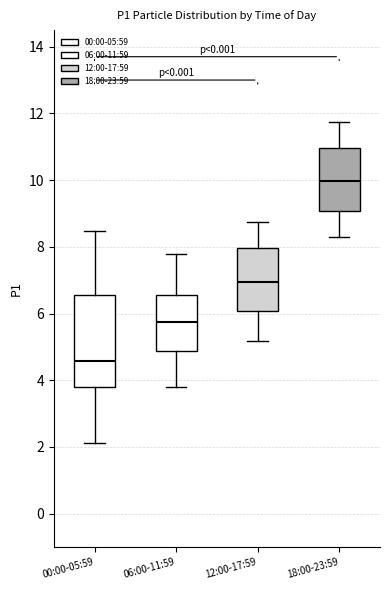

Comparing the boxes themselves (not the whiskers), which one is the tallest?

00:00-05:59